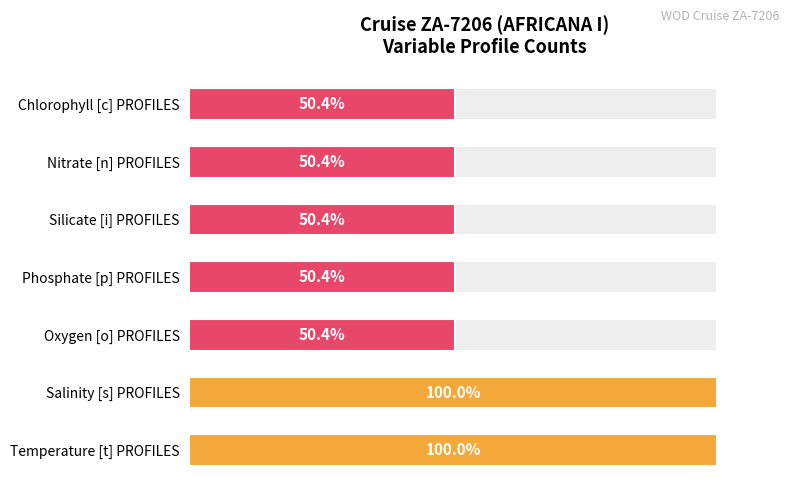

True or false: the data shows 33 at Temperature [t] PROFILES.

False